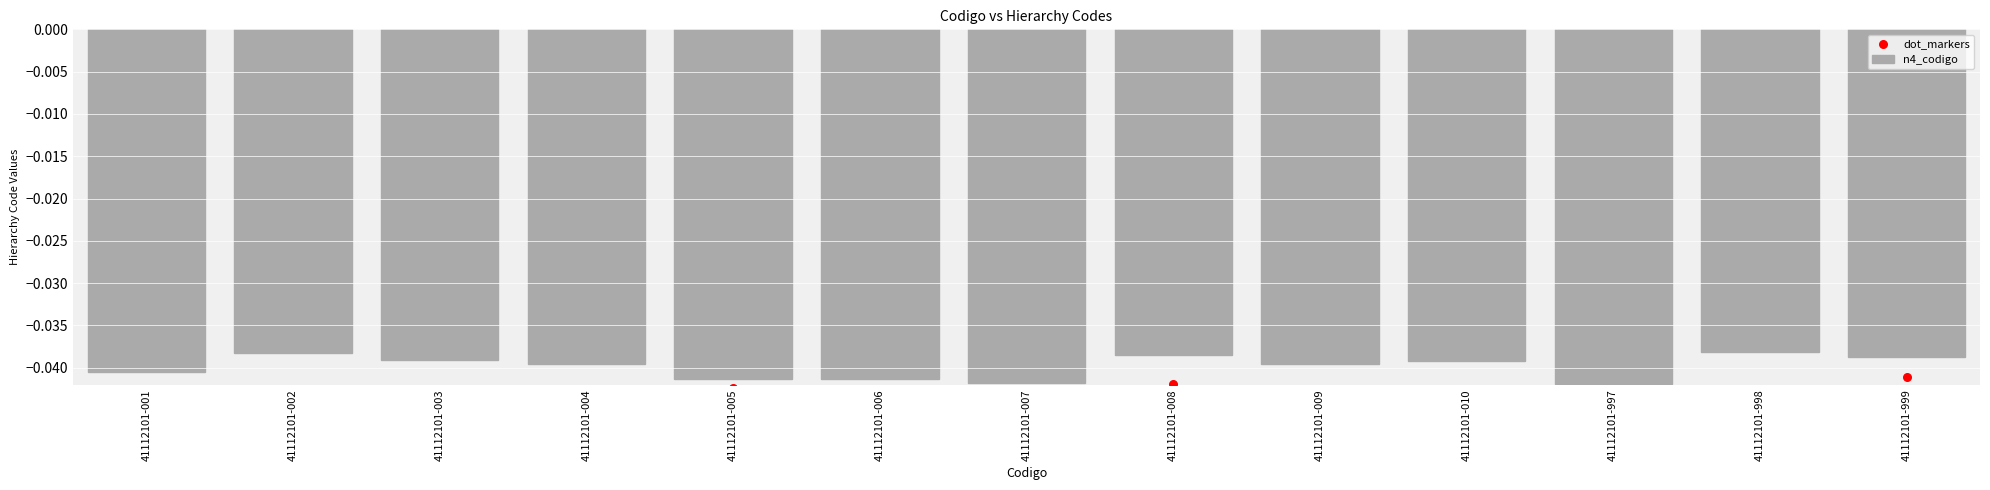

What are all the series names shown in the legend?

n4_codigo, dot_markers